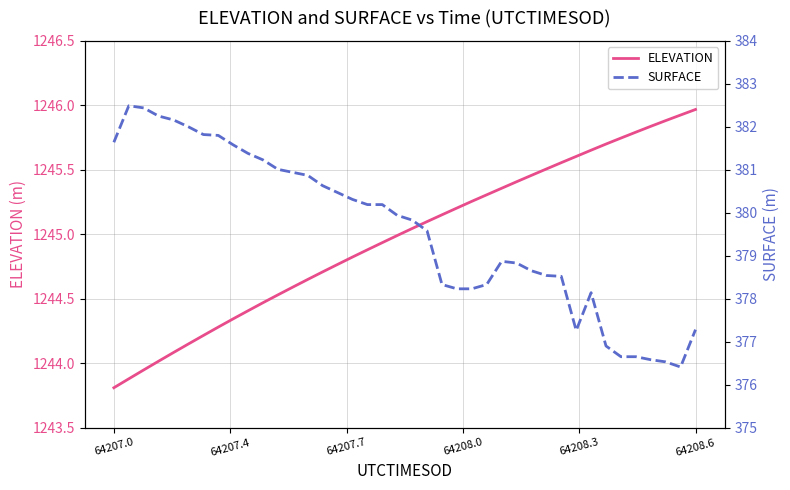

What is the minimum value for ELEVATION?

1243.8